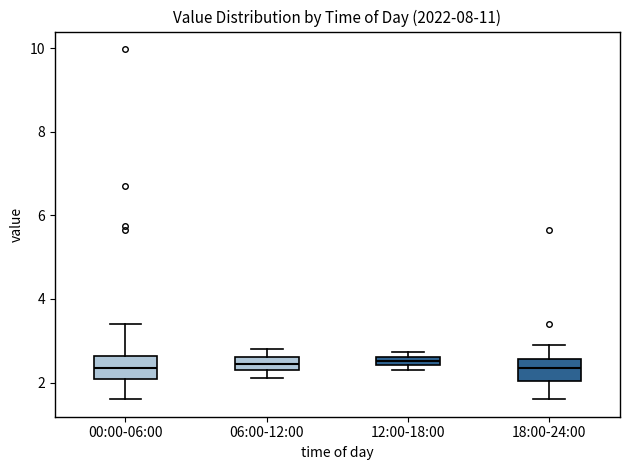

Where does the median line of the box for 00:00-06:00 sit on the y-axis? The values are not printed on the chart, so give them approximately, as read against the axis.

2.4